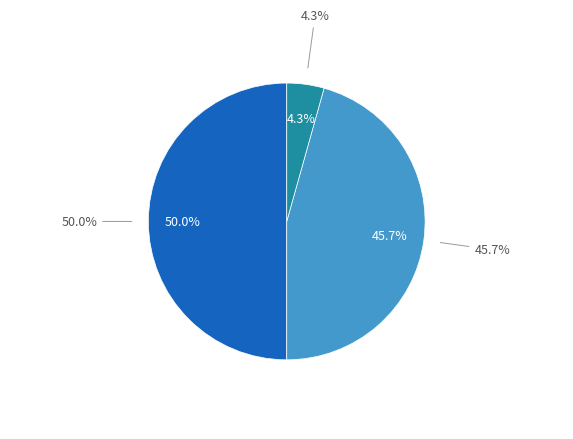

How many segments does this pie chart have?

3